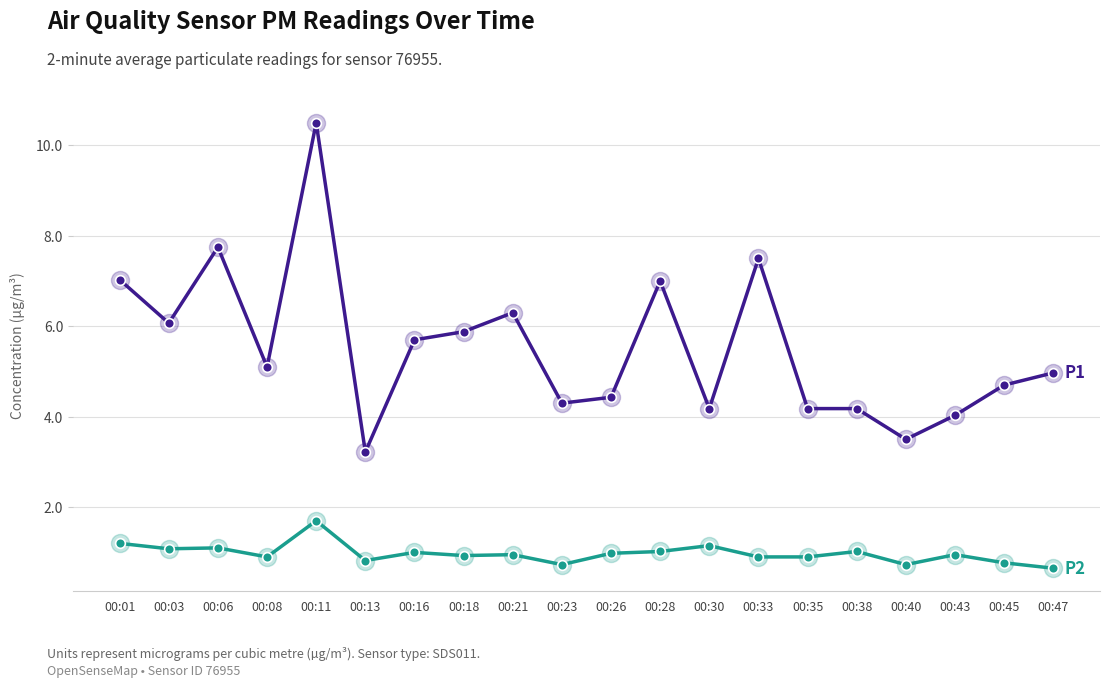

At which category is the sum across all series the highest?

00:11